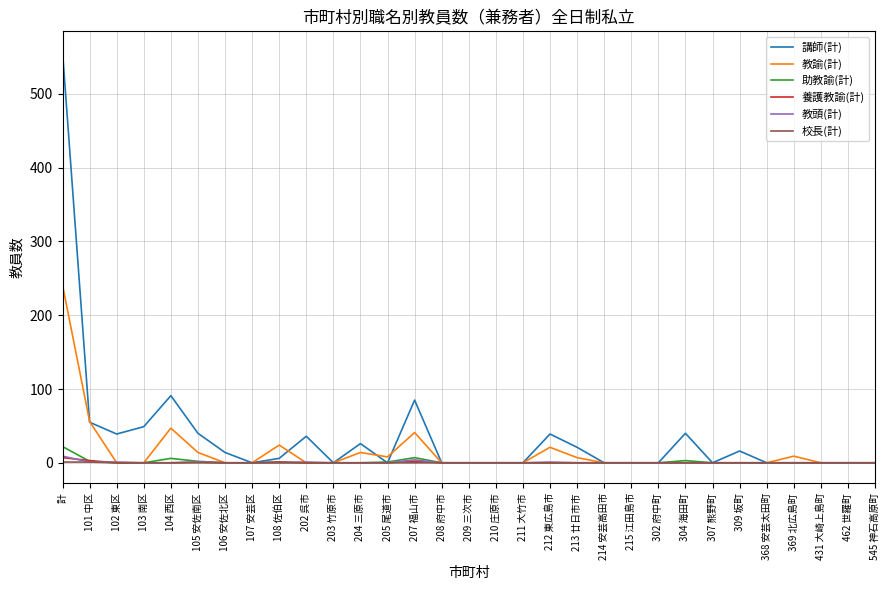

At how many categories does at least one series exceed 380?

1